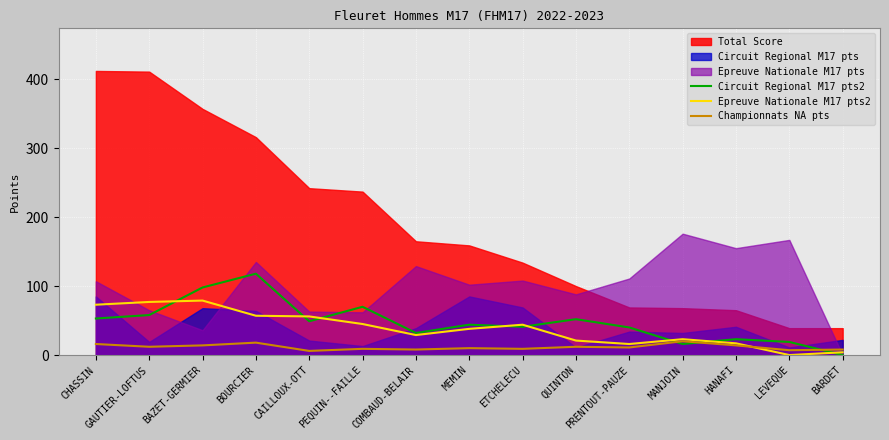

Is the value of Championnats NA pts at BAZET-GERMIER greater than the value of Epreuve Nationale M17 pts2 at LEVEQUE?

Yes